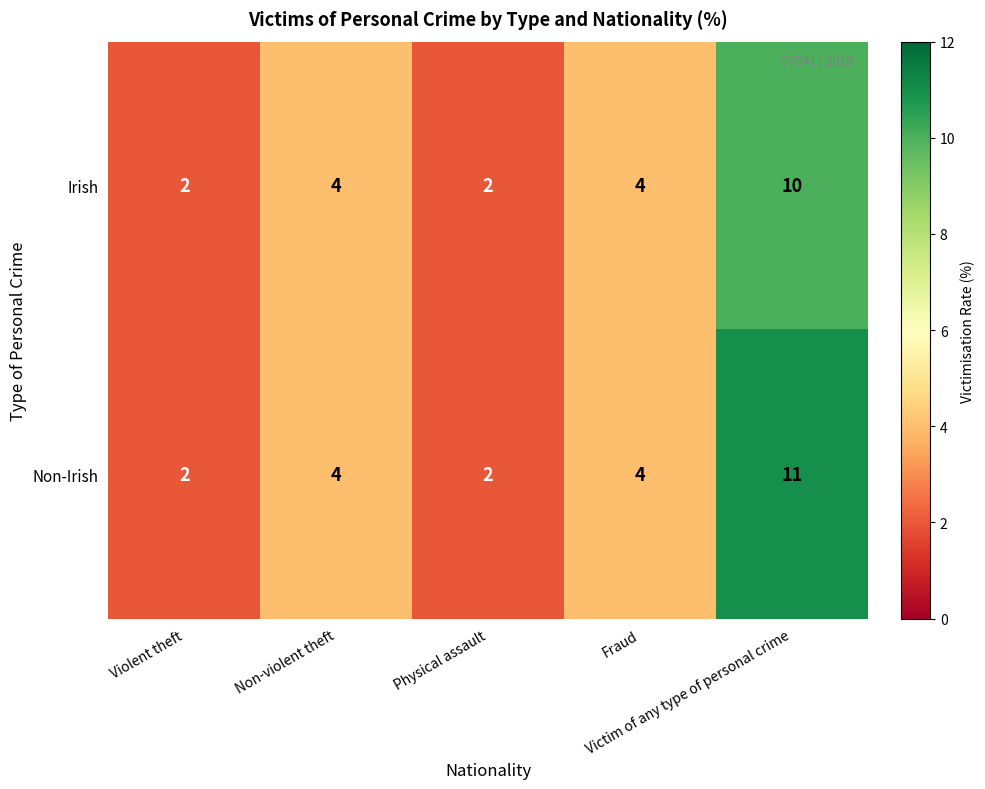

Which series has the largest total across all categories?

Non-Irish